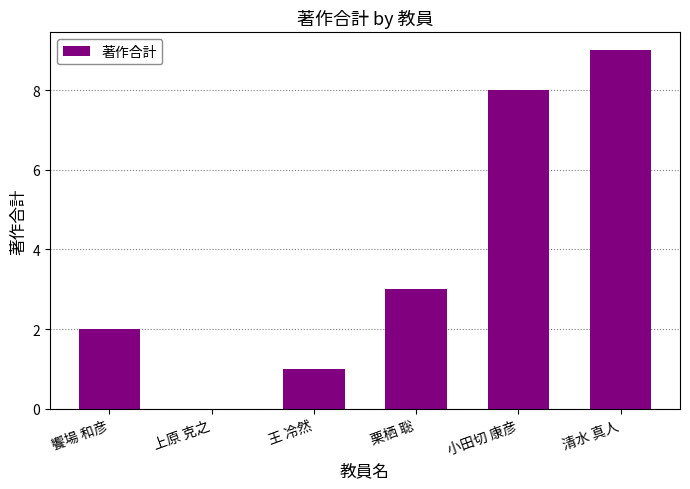

Which category has the highest value across all series?

清水 真人